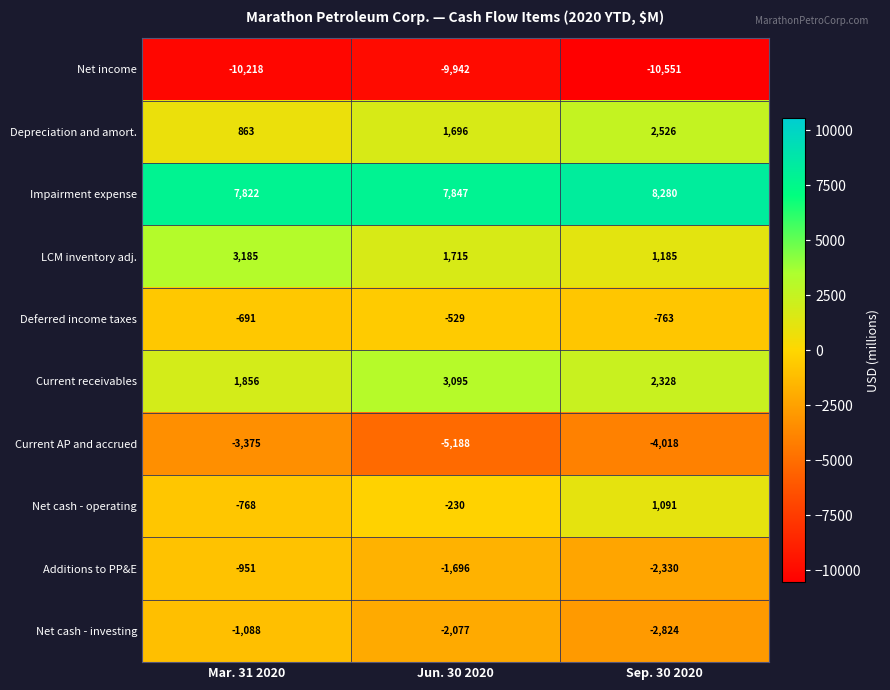

What is the minimum value for Net cash - operating?

-768